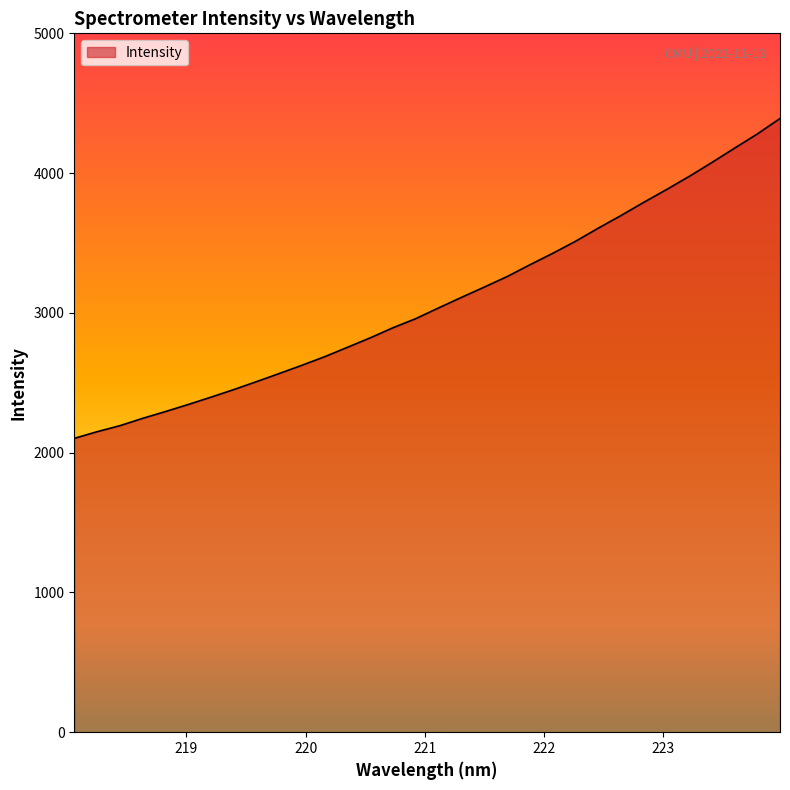

What is the difference between the maximum and minimum values?

2288.7